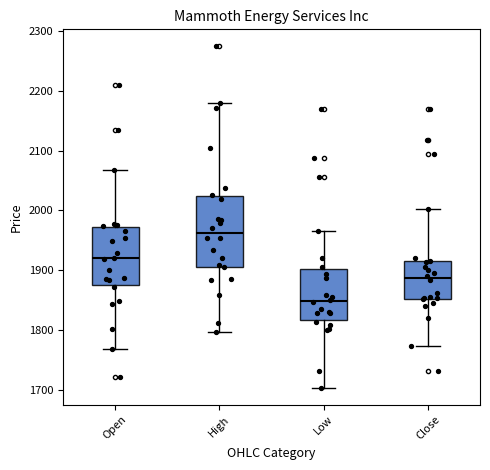

Which box has the lowest median line?

Low